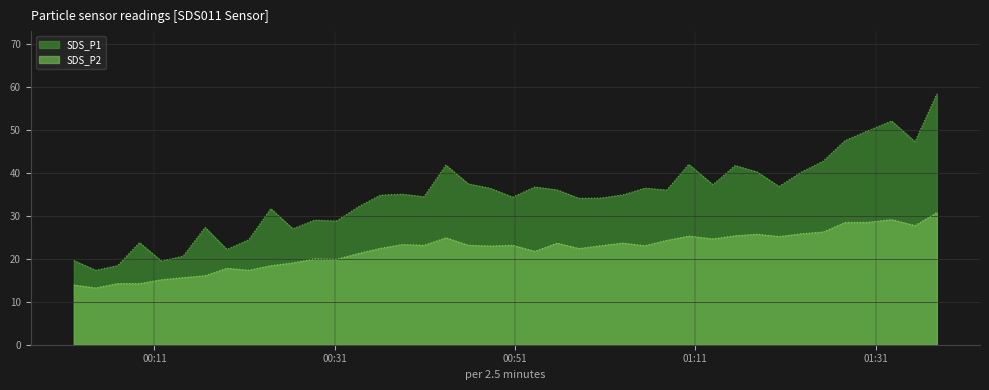

Rank the series by their maximum value, from highest to lowest.

SDS_P1, SDS_P2